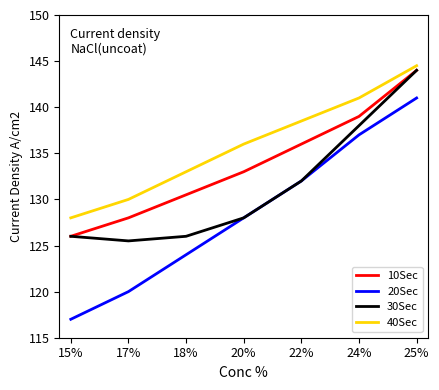

Which category has the lowest value in the 20Sec series?

15%